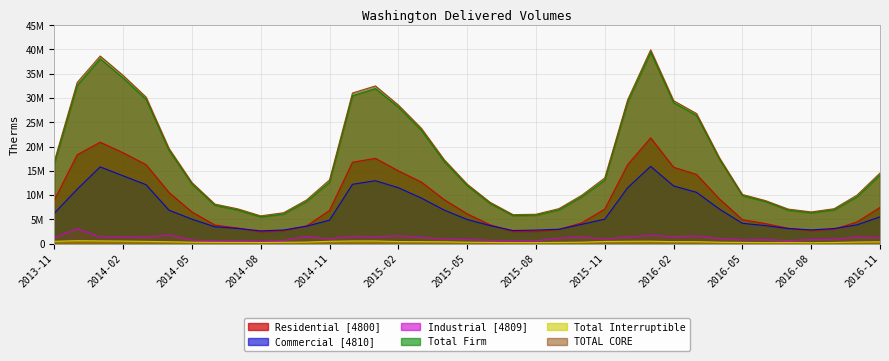

How many lines are shown in the chart?

6